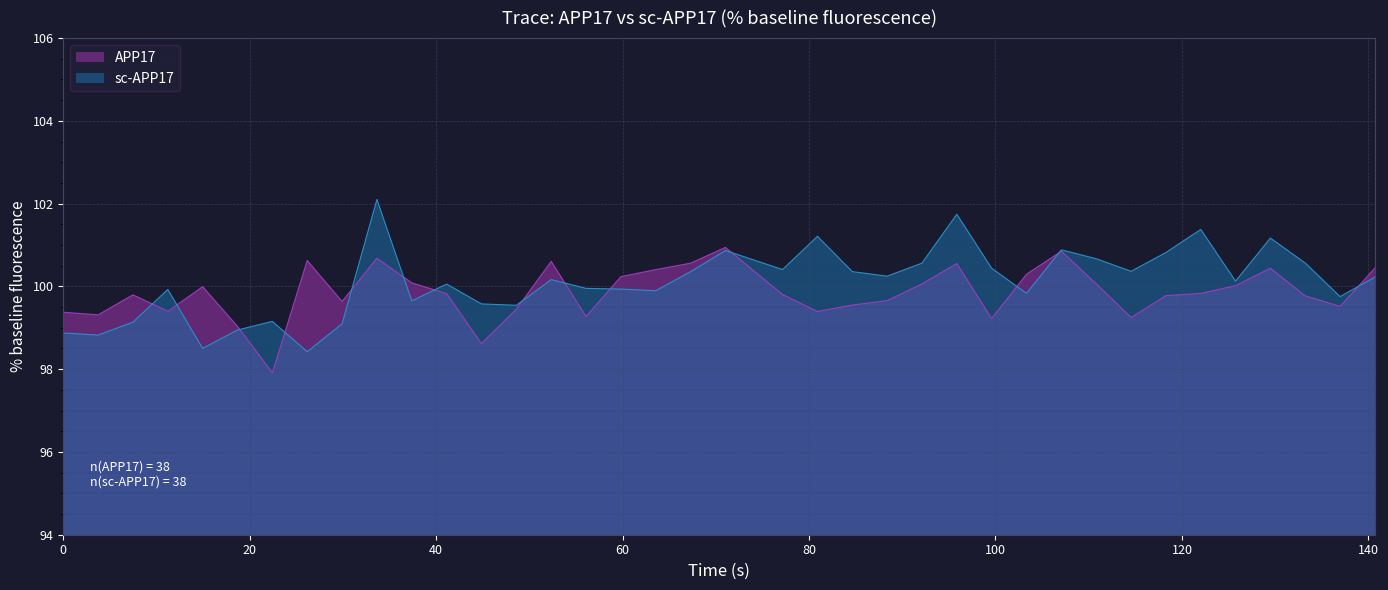

What is the value of the APP17 point at the 17th from the left?

100.2